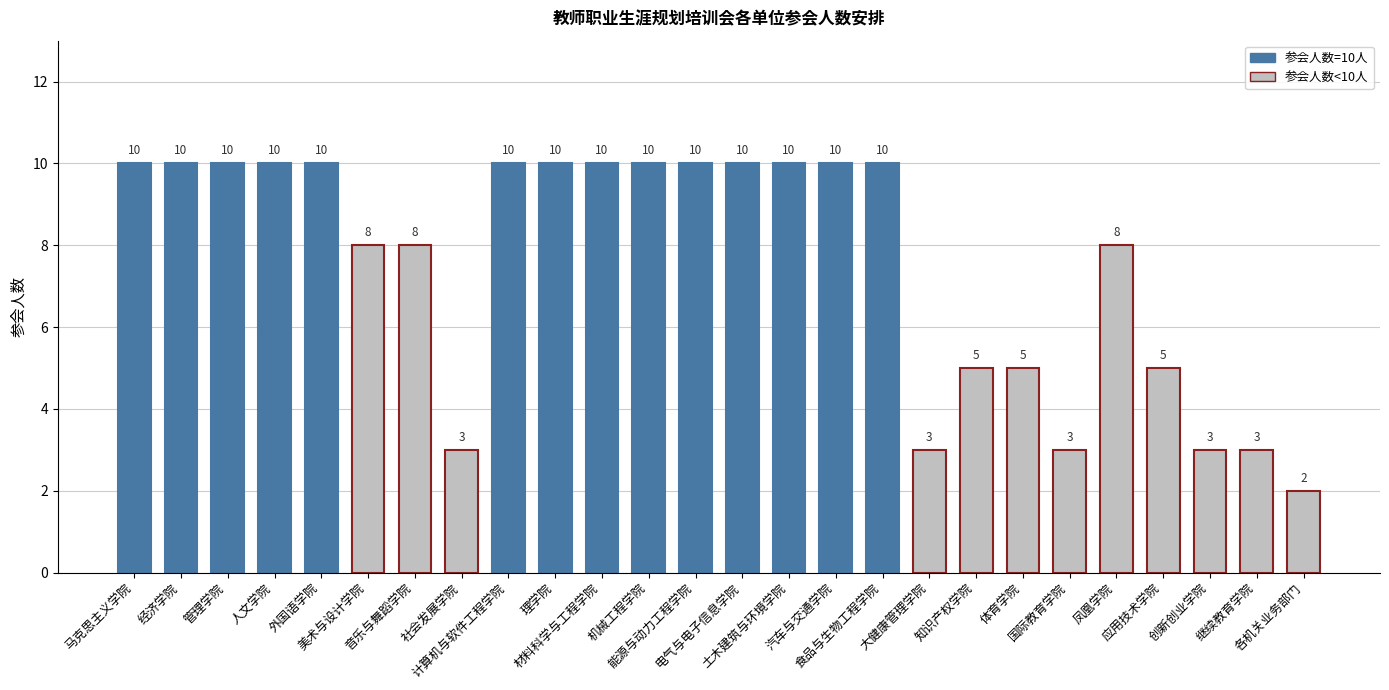

The chart shows a value of 10 at 管理学院. True or false?

True